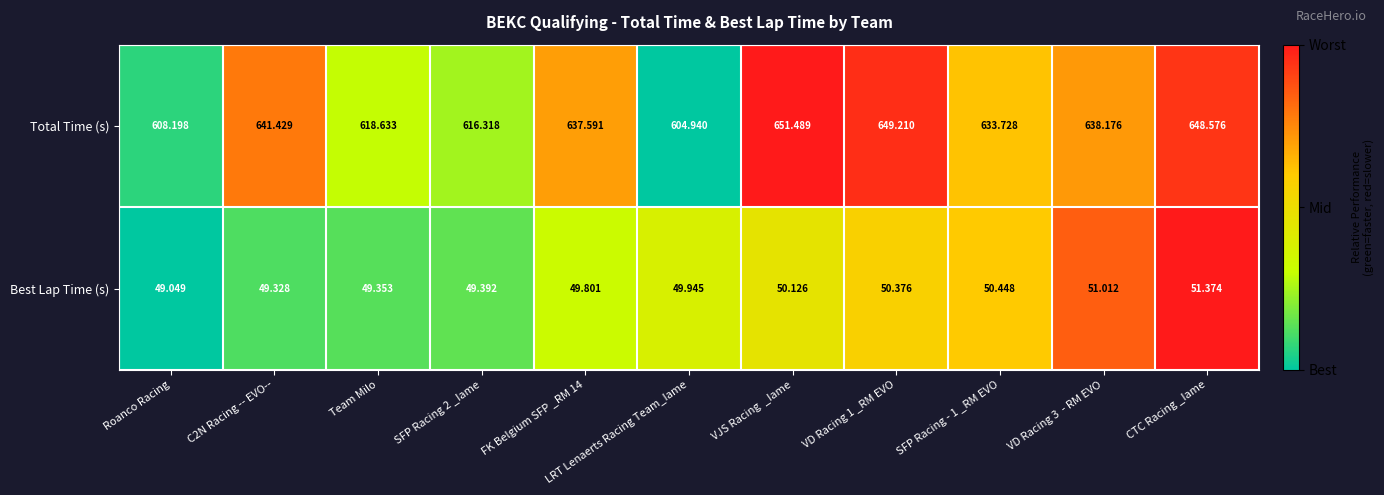

At which category does the chart reach its minimum across all series?

Roanco Racing